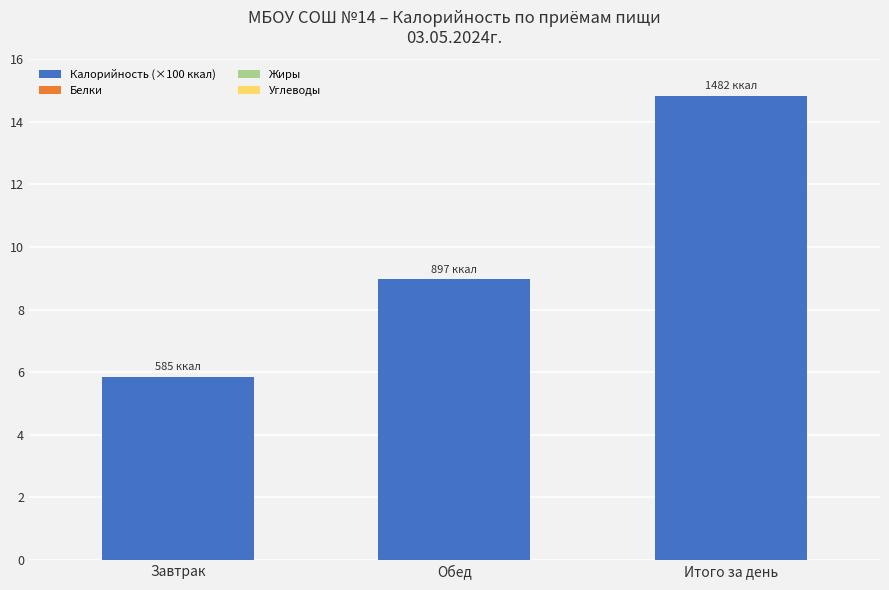

What is the change in value from Обед to Итого за день?

+5.9